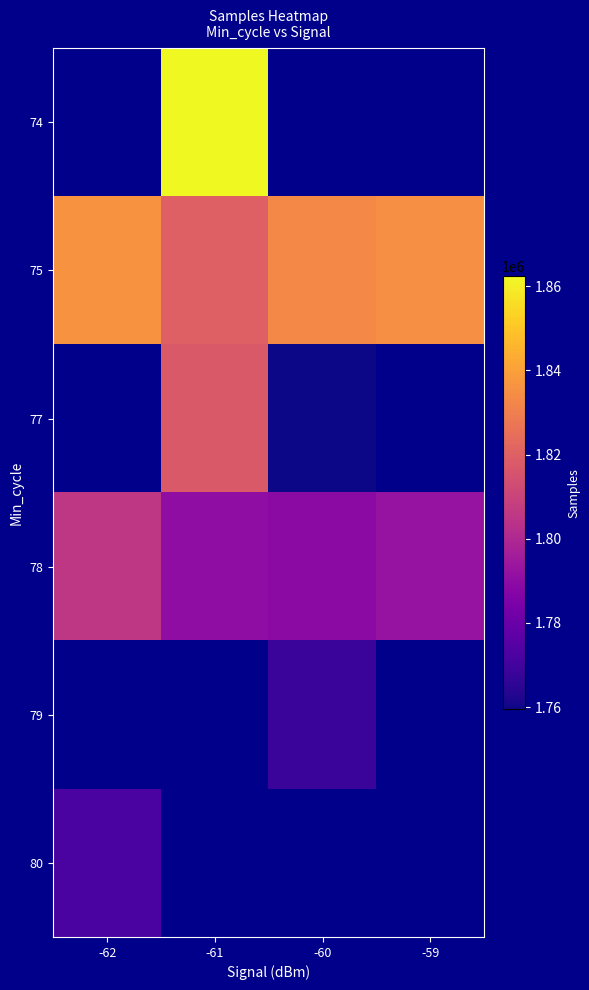

What is the minimum value shown in the chart?

1759420.0